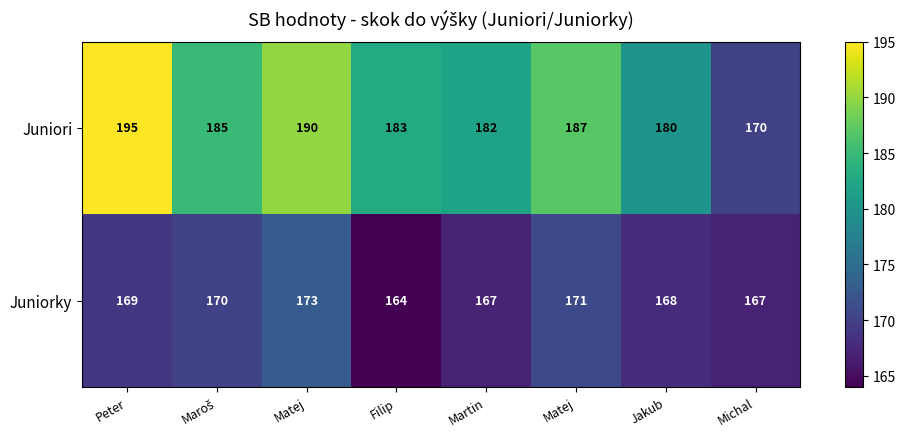

List the series in order of their peak value, highest first.

Juniori, Juniorky